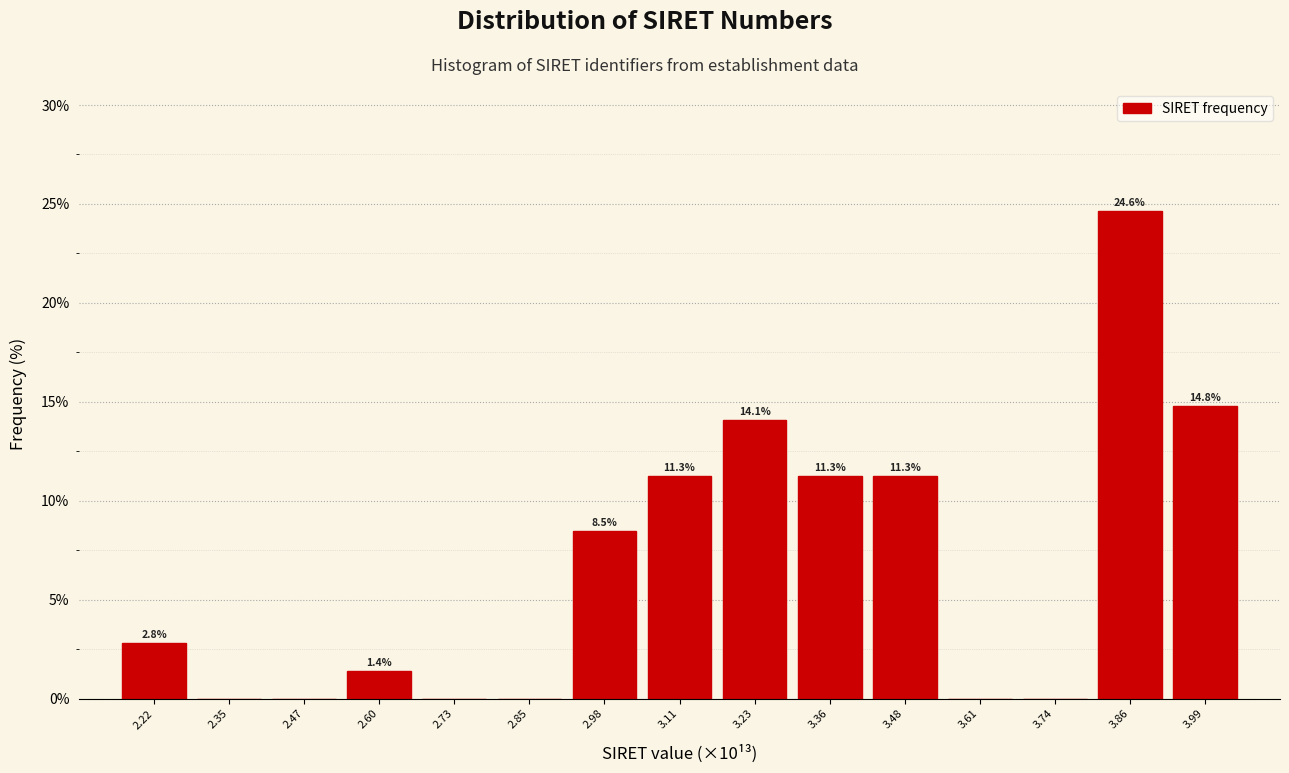

Reading left to right, list all the values displayed in this chart.

2.22=2.8	2.35=0.0	2.47=0.0	2.60=1.4	2.73=0.0	2.85=0.0	2.98=8.5	3.11=11.3	3.23=14.1	3.36=11.3	3.48=11.3	3.61=0.0	3.74=0.0	3.86=24.6	3.99=14.8